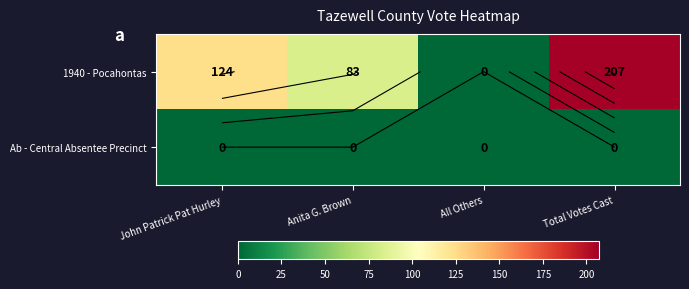

How many distinct data groups are displayed?

2